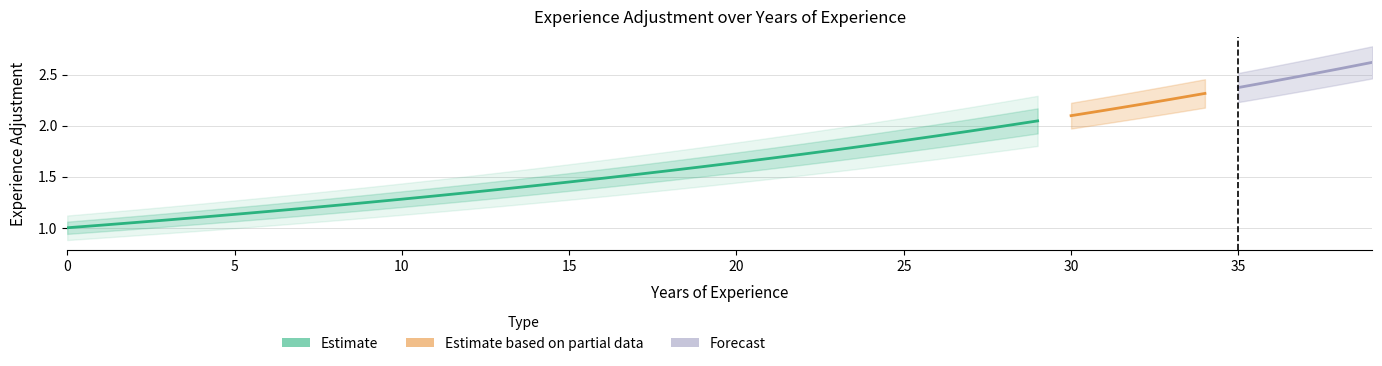

Read the value at 29.

2.0